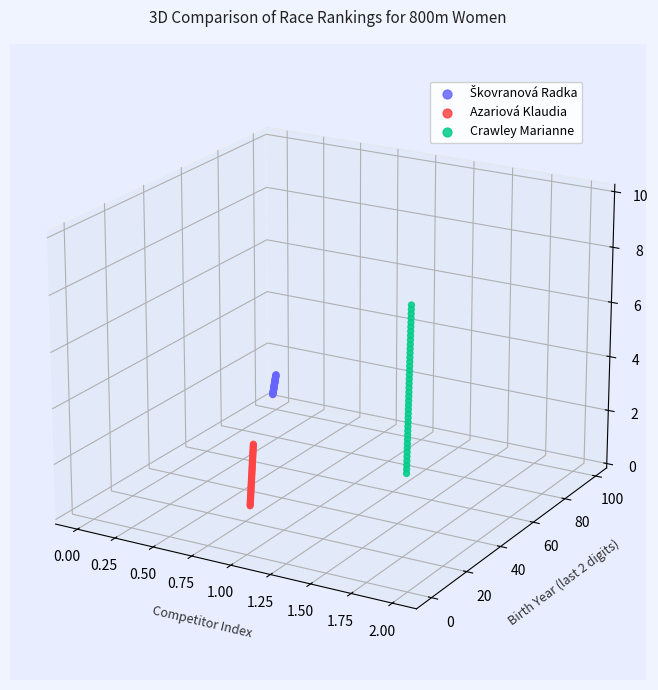

Which series has the largest Y range (max minus min)?

Crawley Marianne